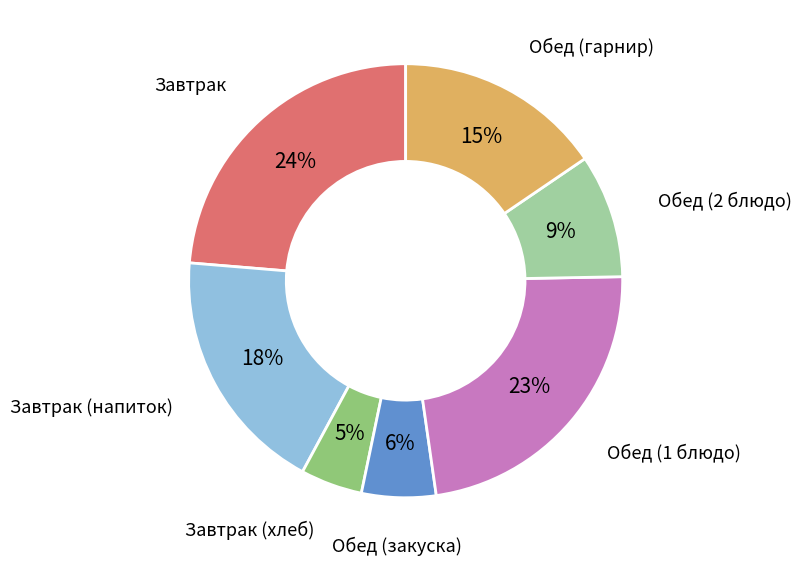

Is there any slice that represents more than half of the pie?

No